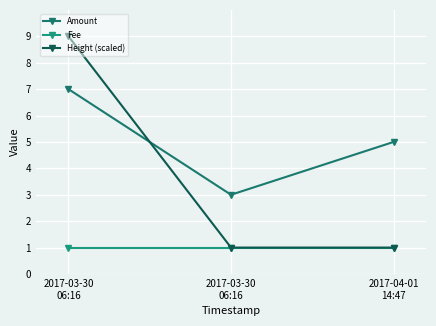

How many categories are shown in the chart?

3